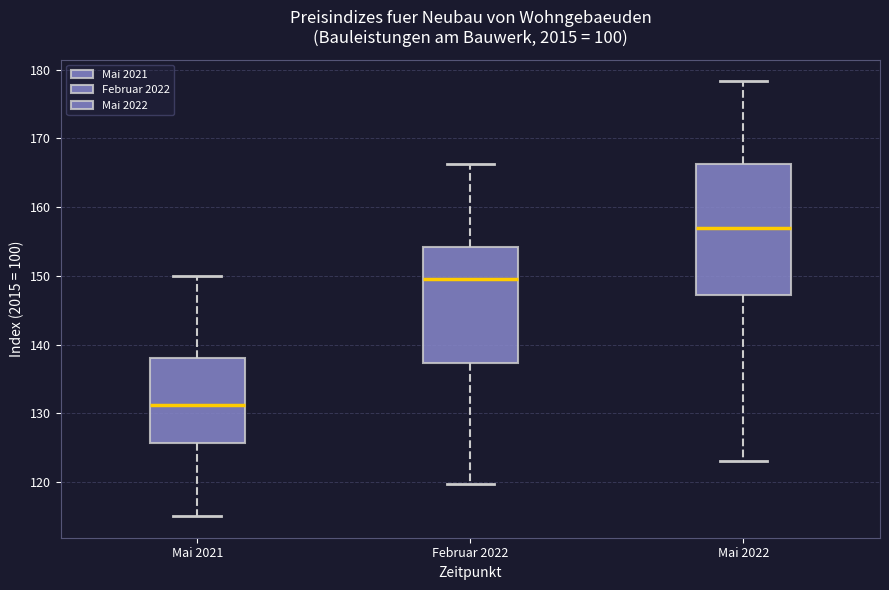

Comparing the boxes themselves (not the whiskers), which one is the tallest?

Mai 2022